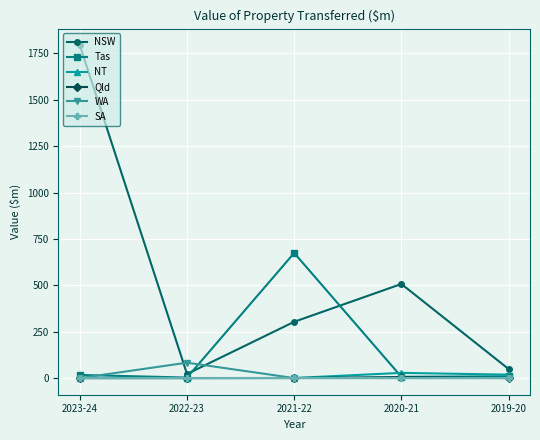

How many series are shown in this chart?

6